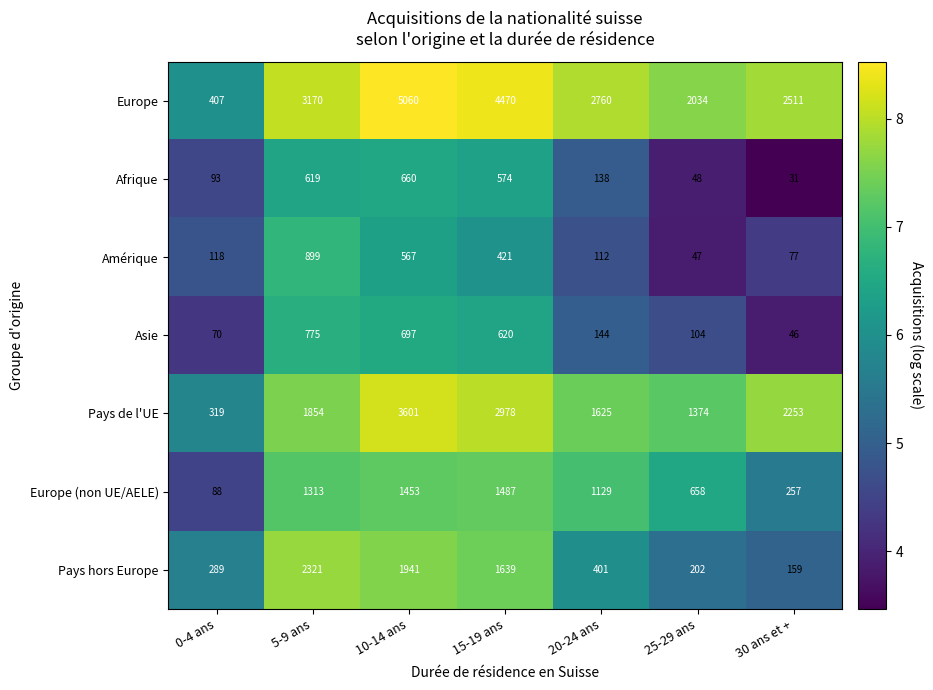

Rank the categories by Afrique value from lowest to highest.

30 ans et +, 25-29 ans, 0-4 ans, 20-24 ans, 15-19 ans, 5-9 ans, 10-14 ans